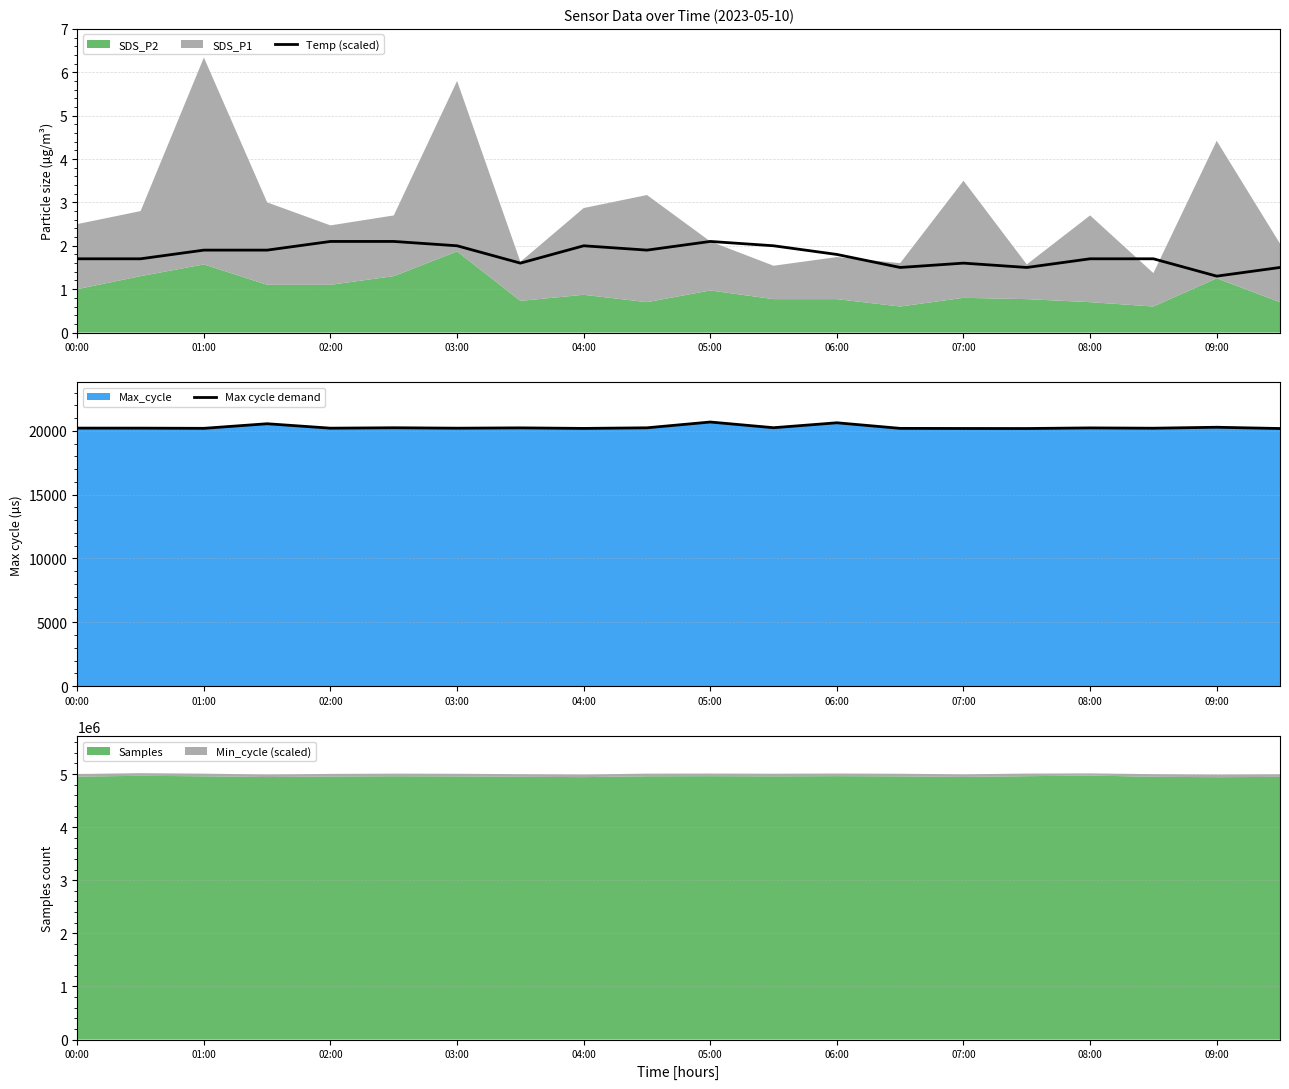

At which label is Temp (scaled) closest to 1?

09:00